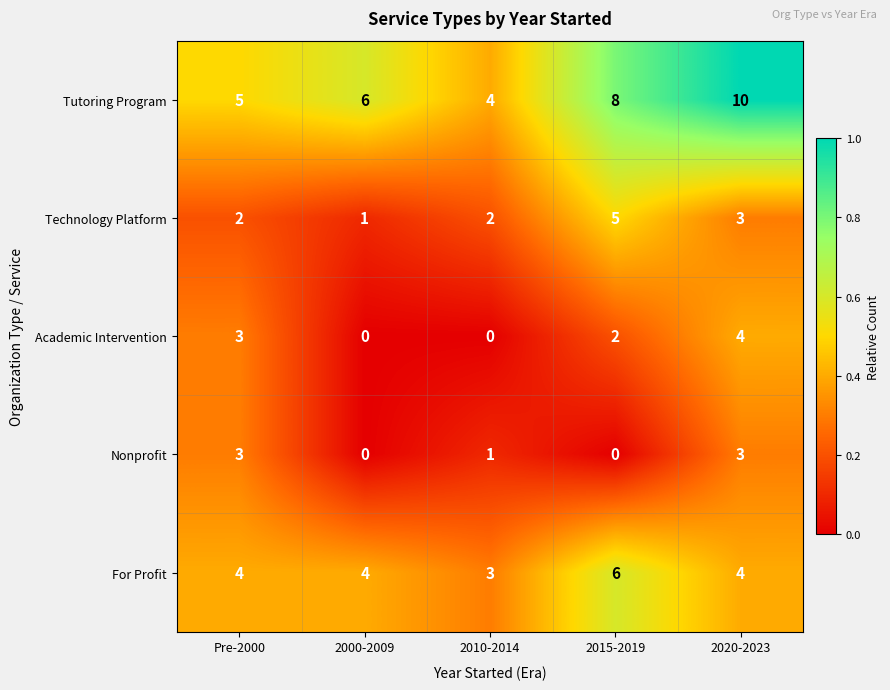

Which series changed the most between 2000-2009 and 2015-2019?

Technology Platform